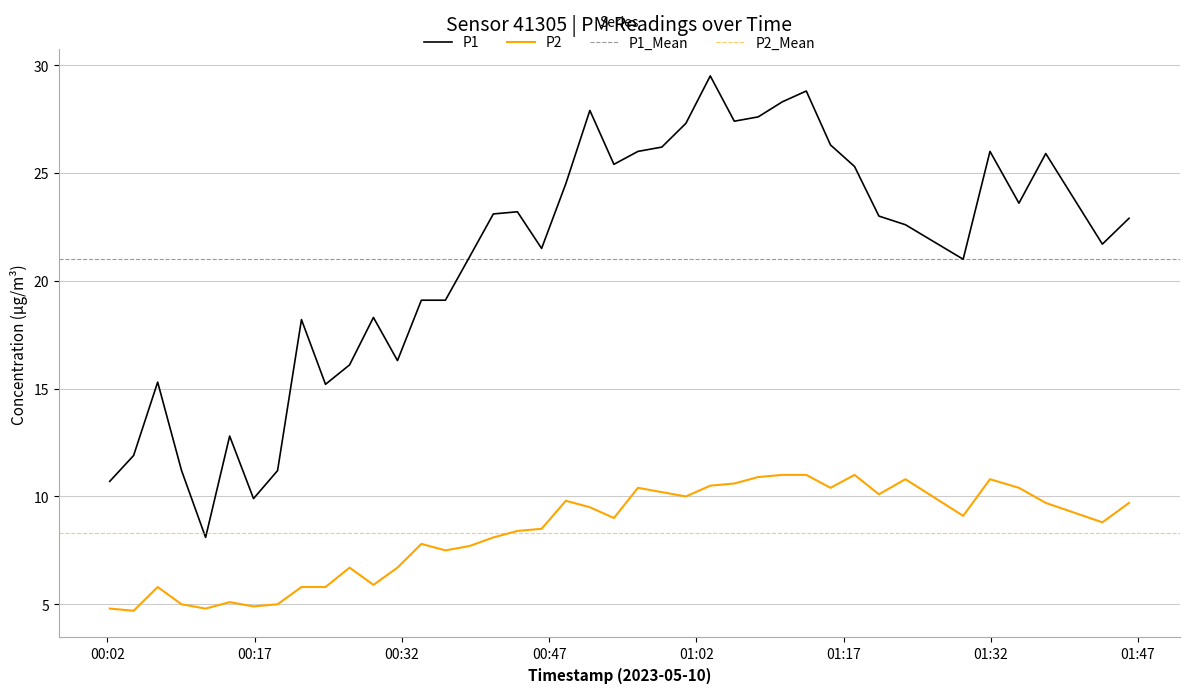

What is the difference between the second highest and minimum values in the P2 series?

6.3